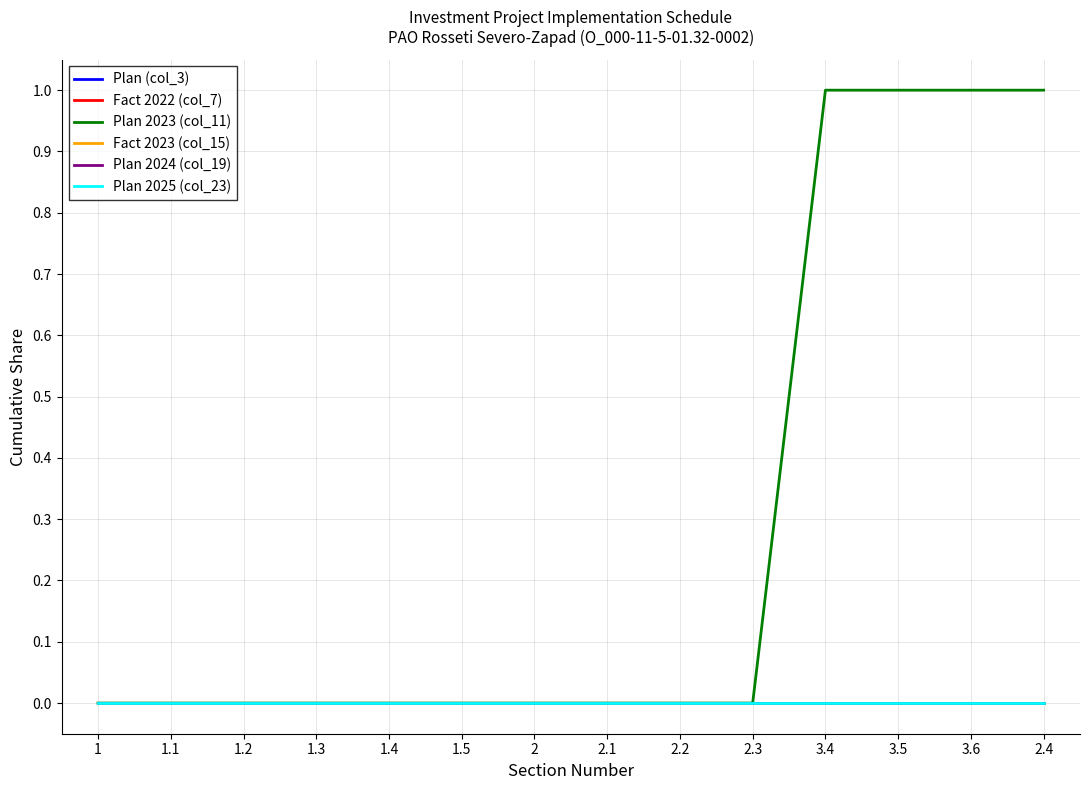

The value of Plan 2024 (col_19) at 2 is 0. True or false?

True